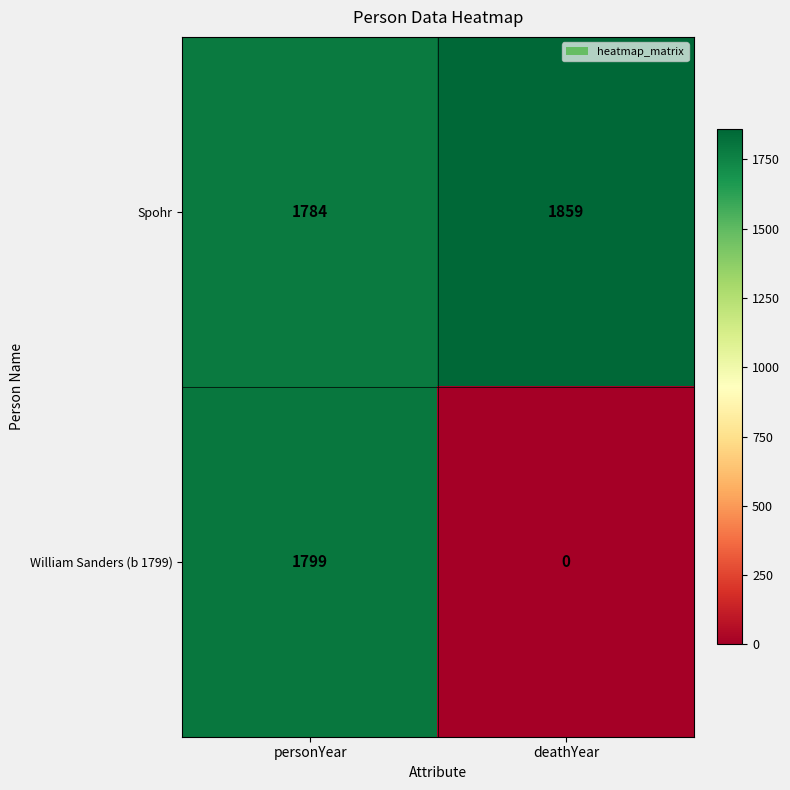

List the series in order of their overall mean, lowest first.

William Sanders (b 1799), Spohr